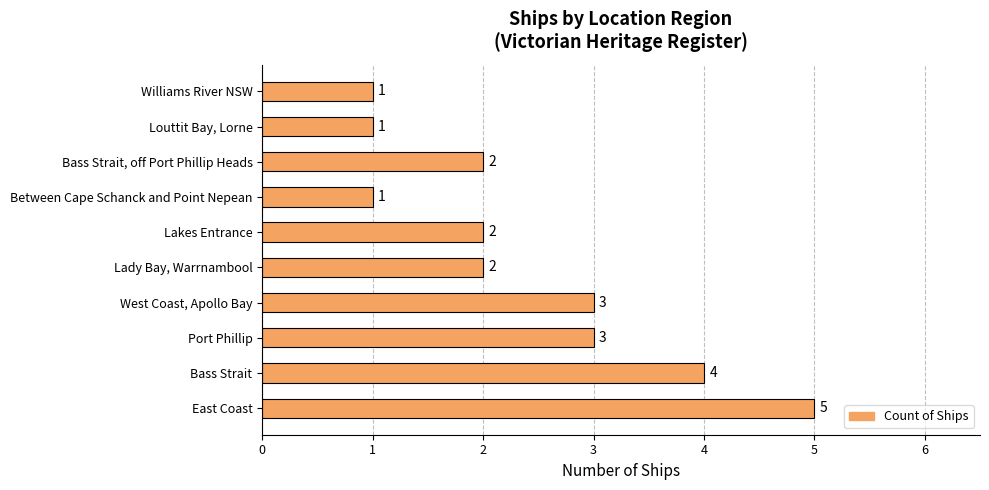

How many values are between 1 and 3?

8